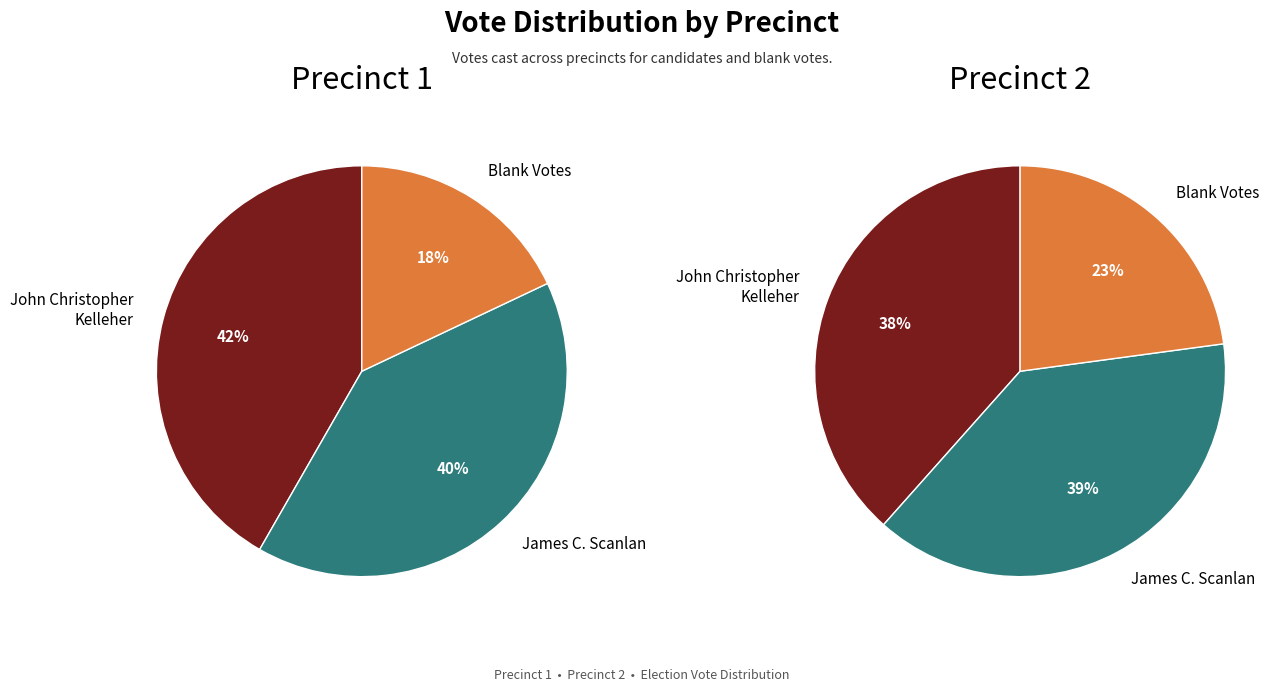

To the nearest percent, what portion does Precinct 1 represent?

48%